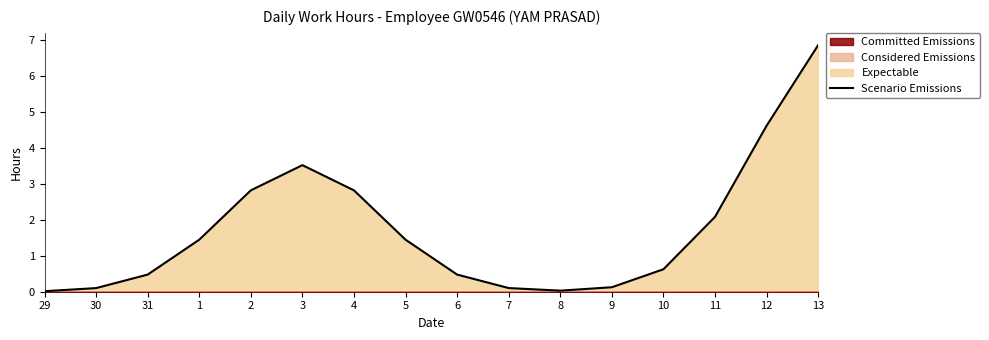

True or false: the data has more than 2 interior local peaks.

False